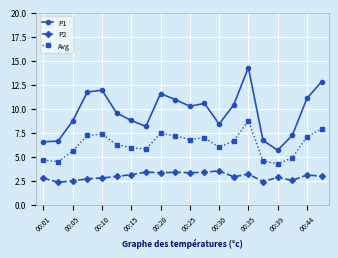

What is the average value of the P2 series?

3.0